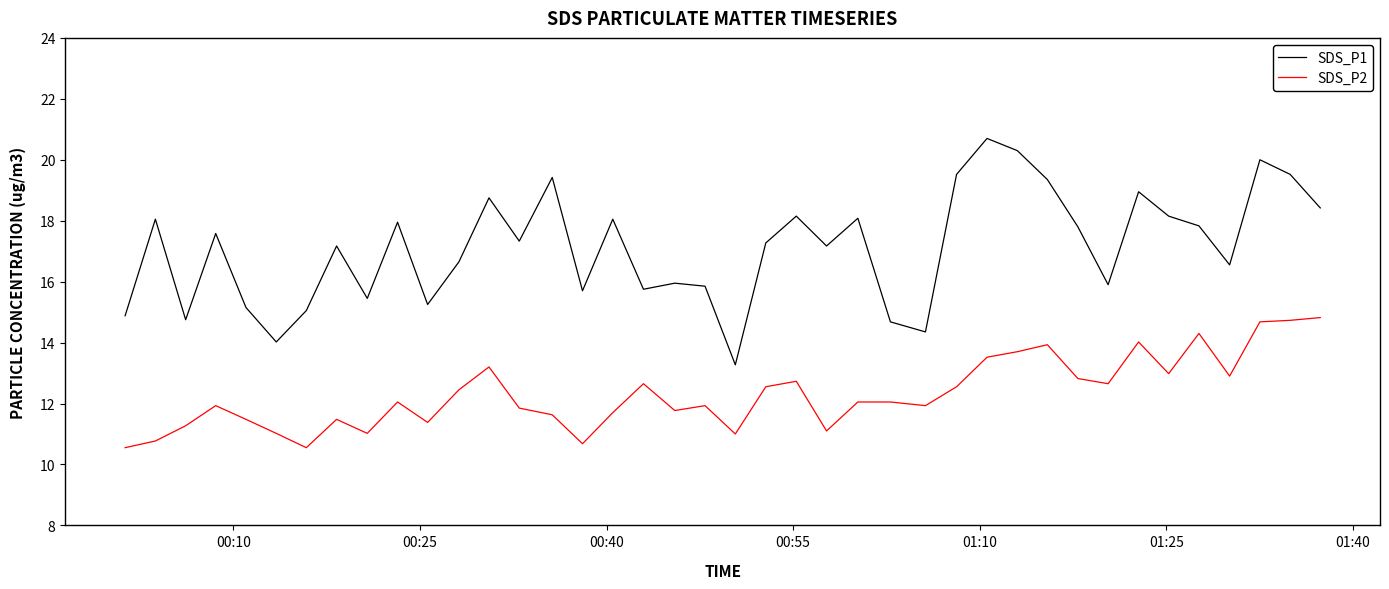

Which series has the widest spread of values?

SDS_P1